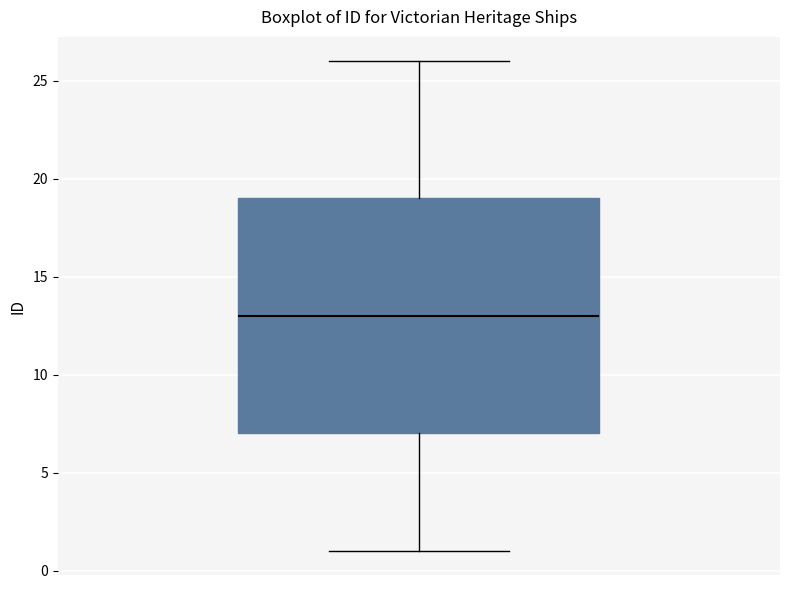

Read this box plot against the y-axis: the position of the median line, the range covered by the box, and the ends of both whiskers. The values are not printed on the chart, so give them approximately, as read against the axis.

median 13, box 7 to 19, whiskers 1 to 26